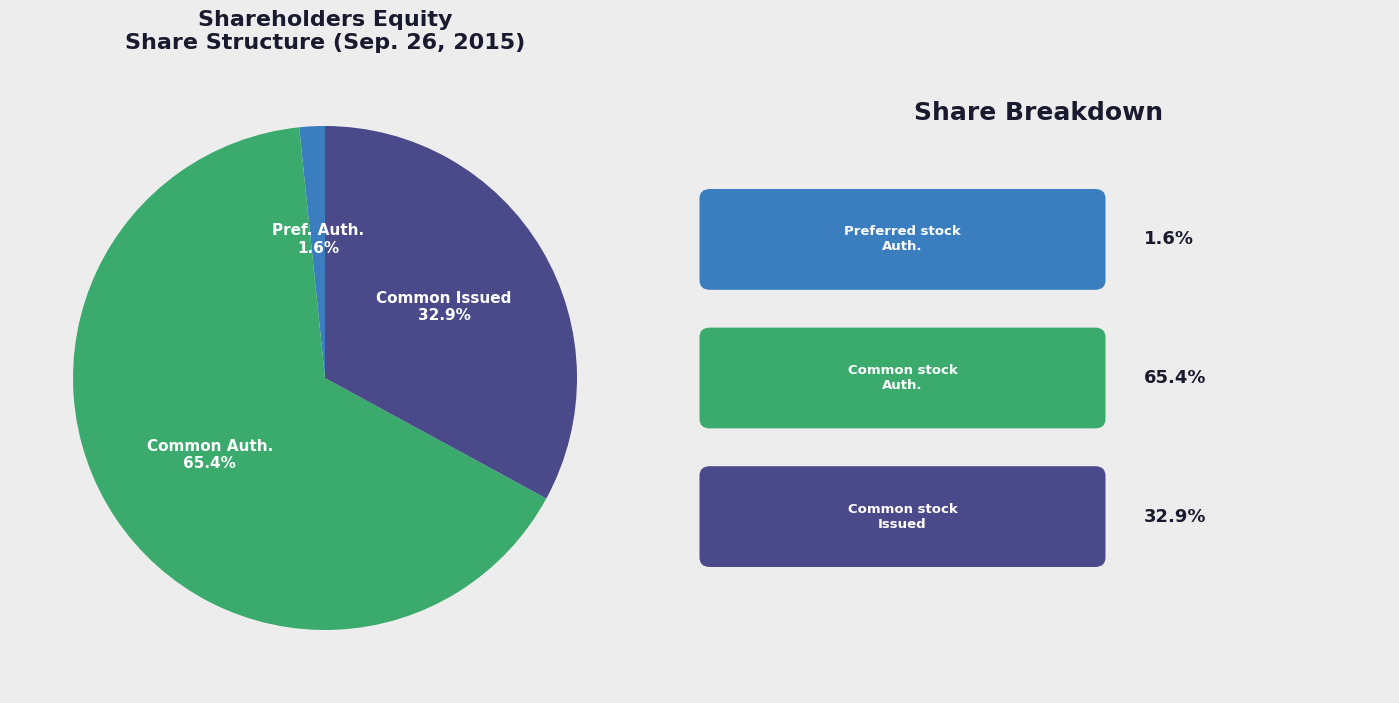

Is there a majority slice in this chart?

Yes